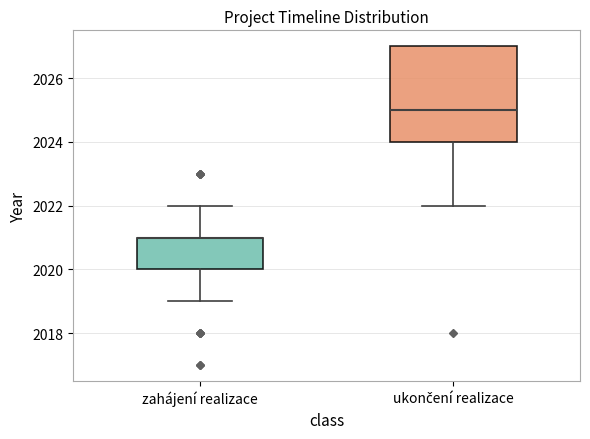

Reading left to right, transcribe this box plot: for each box, give where its median line is, the range the box spans, and where its two whiskers end, as read against the y-axis. The values are not printed on the chart, so give them approximately, as read against the axis.

zahájení realizace: median 2021 (drawn on the box's upper edge), box 2020 to 2021, whiskers 2019 to 2022
ukončení realizace: median 2025, box 2024 to 2027, whiskers 2022 to 2027